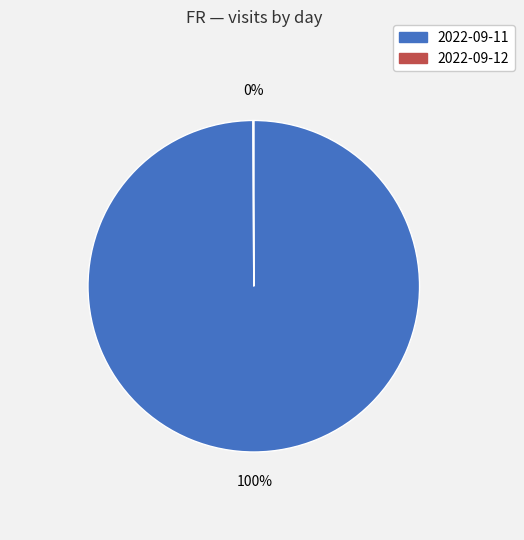

Is there a majority slice in this chart?

Yes